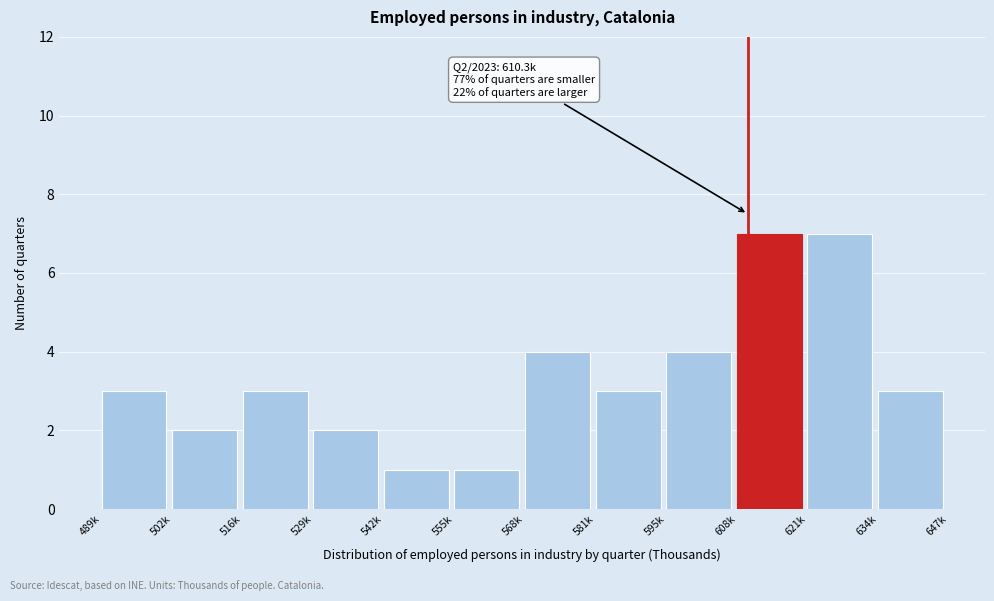

Reading right to left, transcribe all the data shown in this chart.

3	7	7	4	3	4	1	1	2	3	2	3